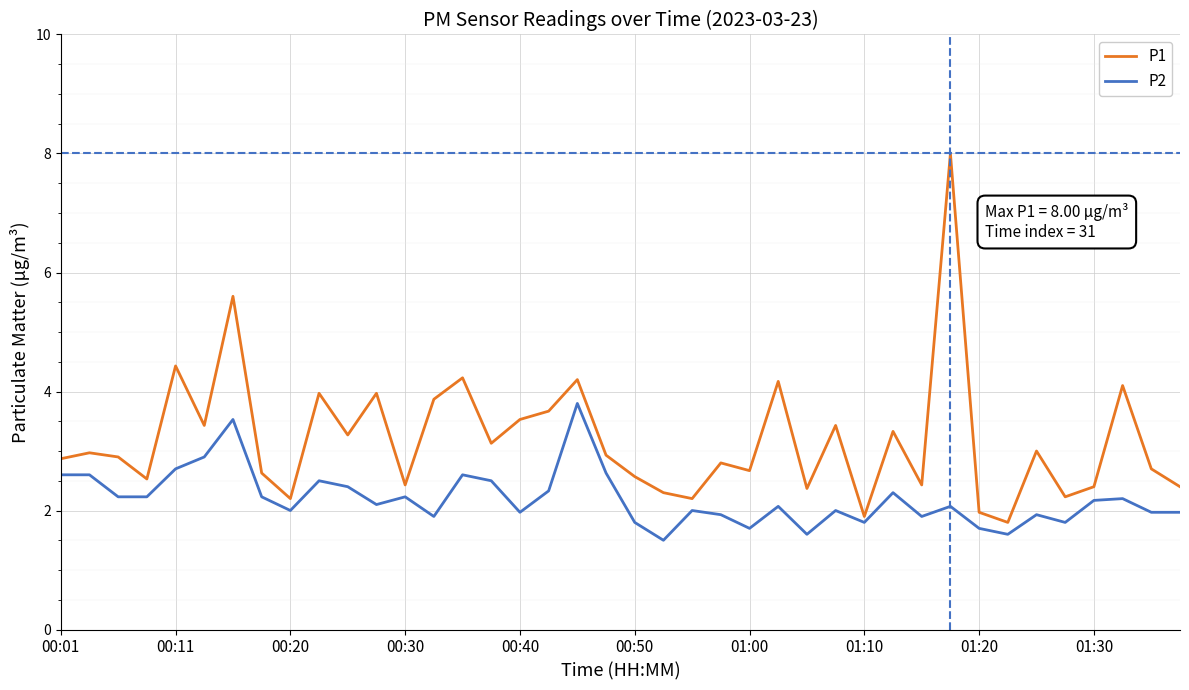

Which series has the largest total across all categories?

P1